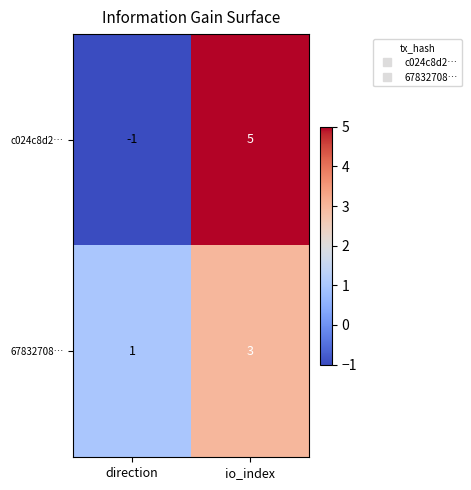

Which series changed the most between direction and io_index?

c024c8d2…